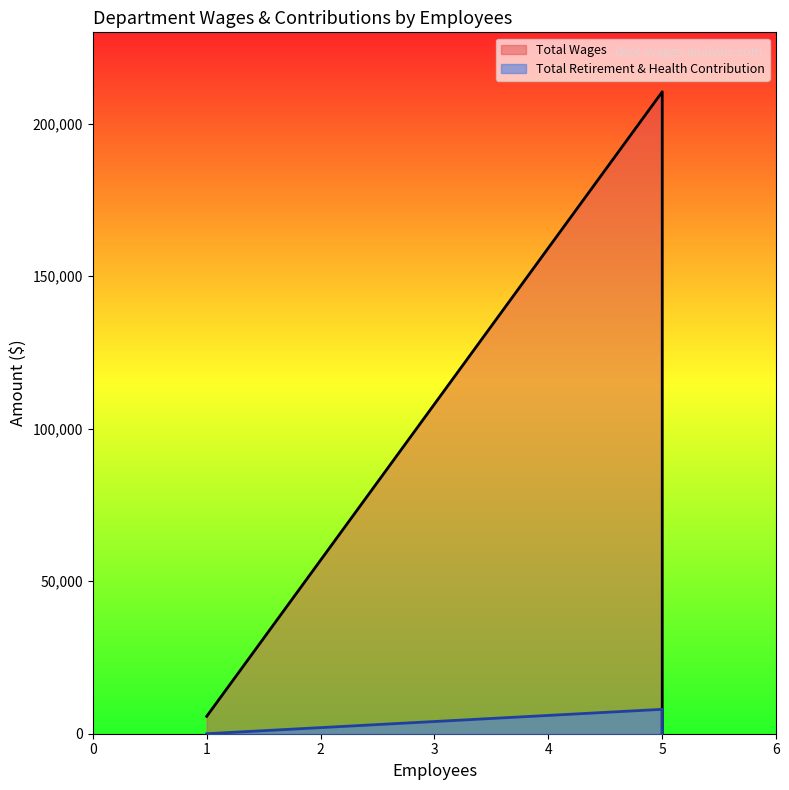

How many lines are shown in the chart?

2